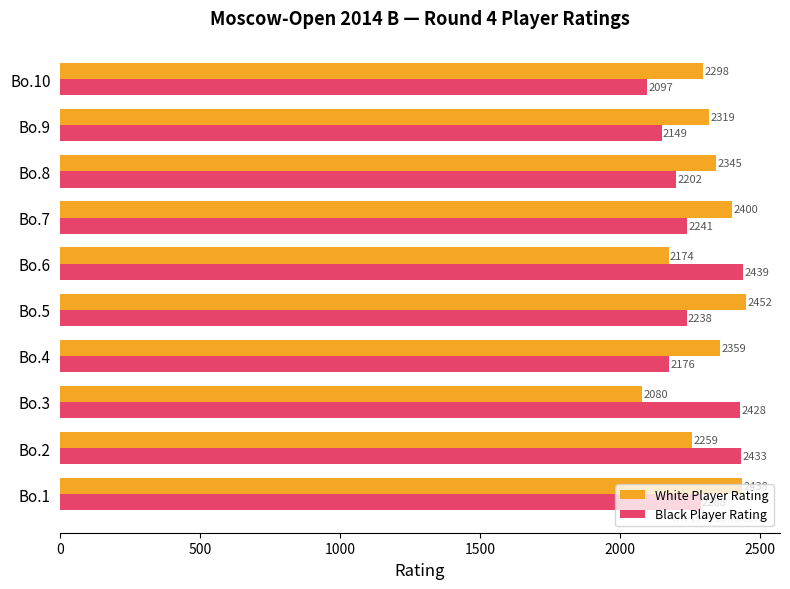

Which series has the widest spread of values?

White Player Rating